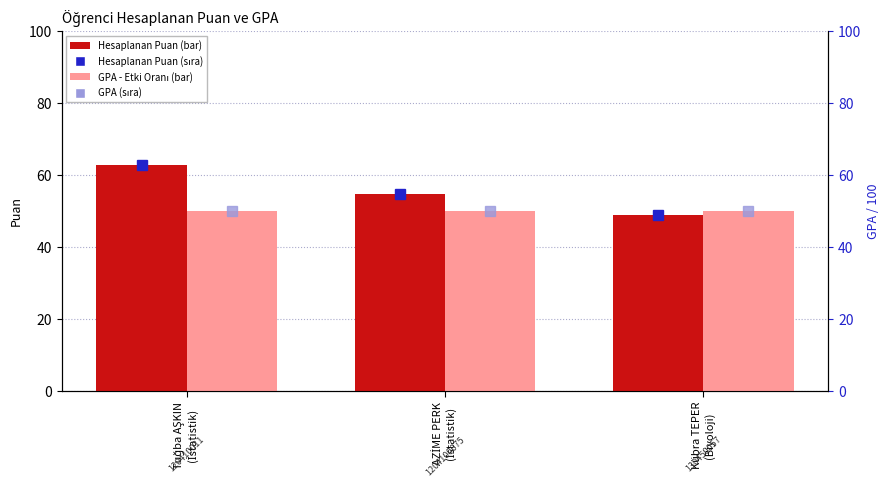

Which series changed the most between Tuğba AŞKIN
(İstatistik) and AZİME PERK
(İstatistik)?

Hesaplanan Puan